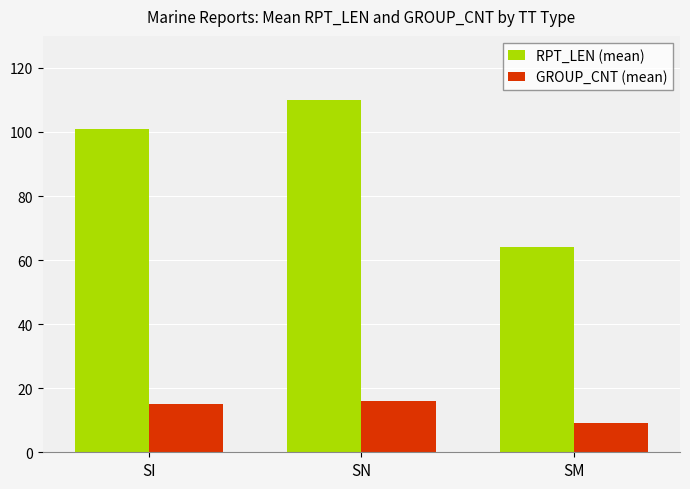

Which series has the largest range (max minus min)?

RPT_LEN (mean)